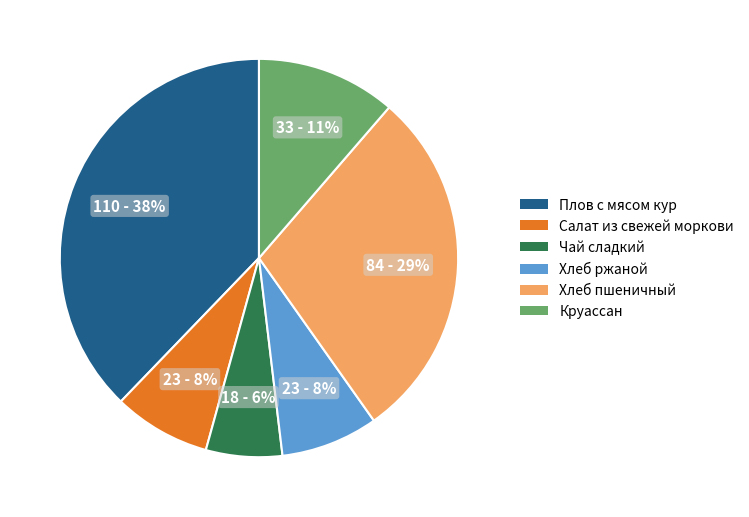

To the nearest percent, what is the combined percentage of Салат из свежей моркови and Чай сладкий?

14%